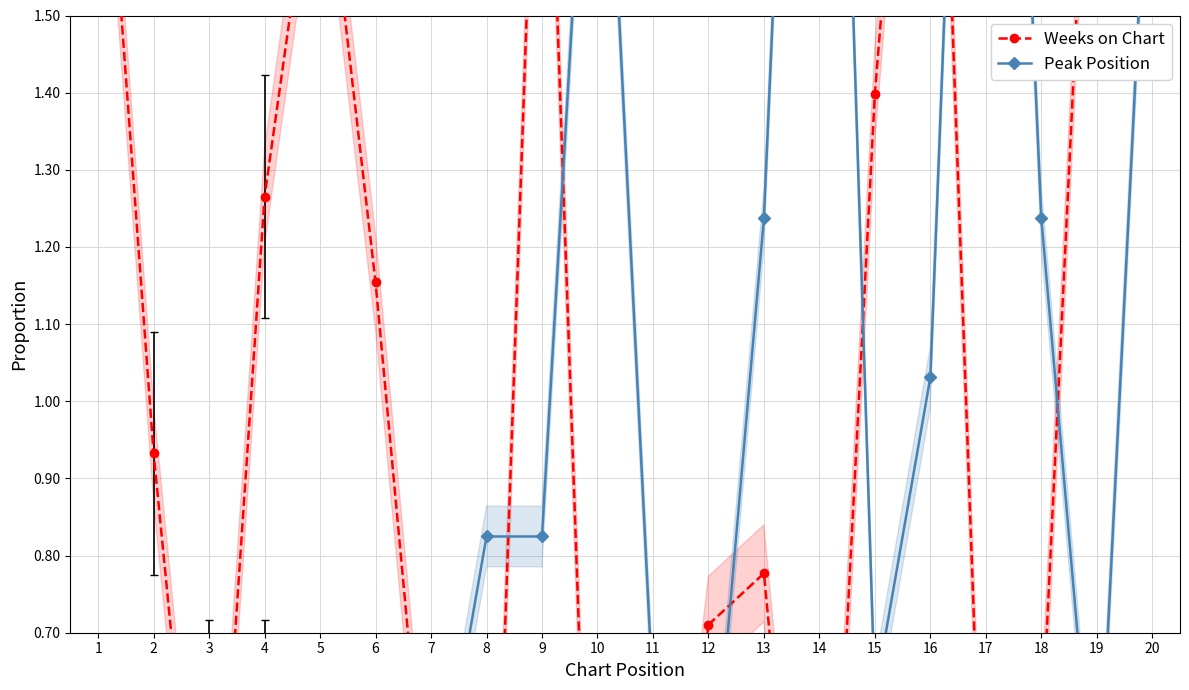

Does the chart display data point markers on the line(s)?

Yes